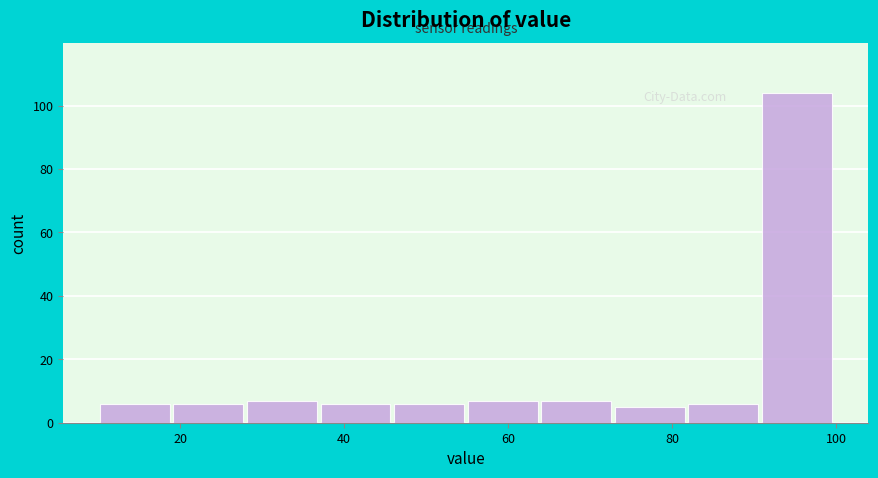

Over which range of the x-axis is the bar tallest?

90 to 100